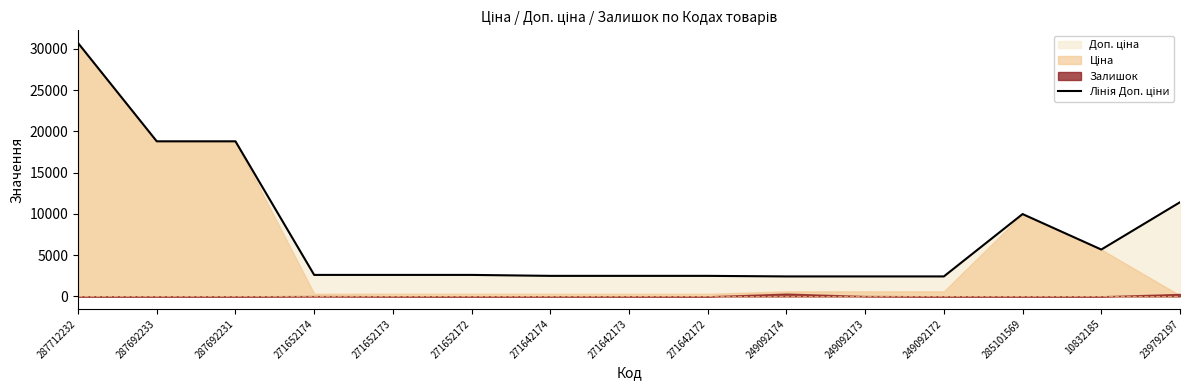

Reading left to right, what are all the values shown in this chart?

30717.1	18796.8	18796.8	2598.3	2598.3	2598.3	2482.4	2482.4	2482.4	2414.8	2414.8	2414.8	9975.0	5673.8	11410.0